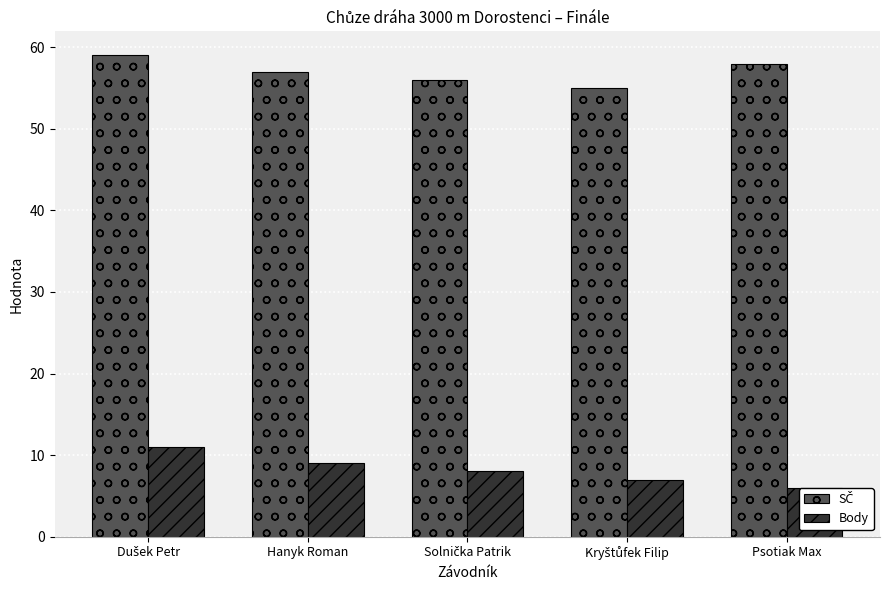

What is the difference between the maximum and minimum values in the Body series?

5